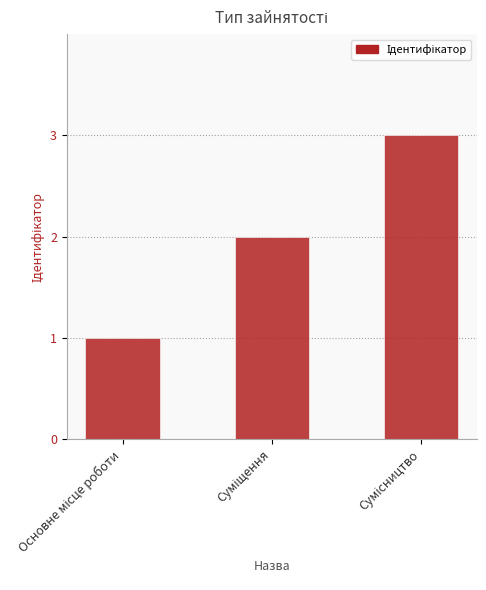

How many values are below 2?

1